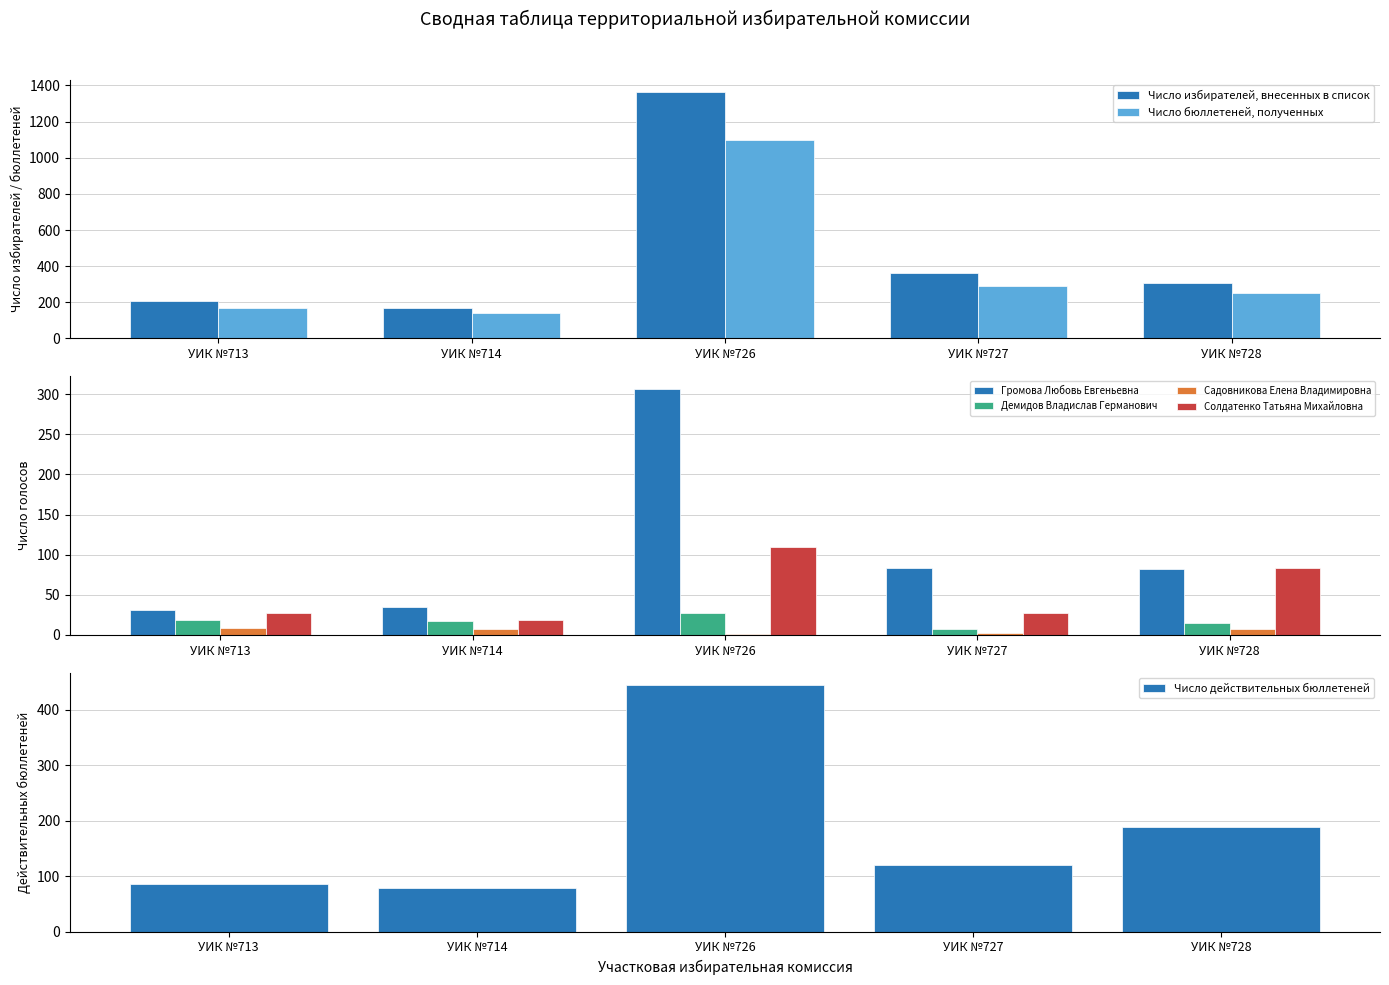

At which label does Число бюллетеней, полученных reach its minimum?

УИК №714